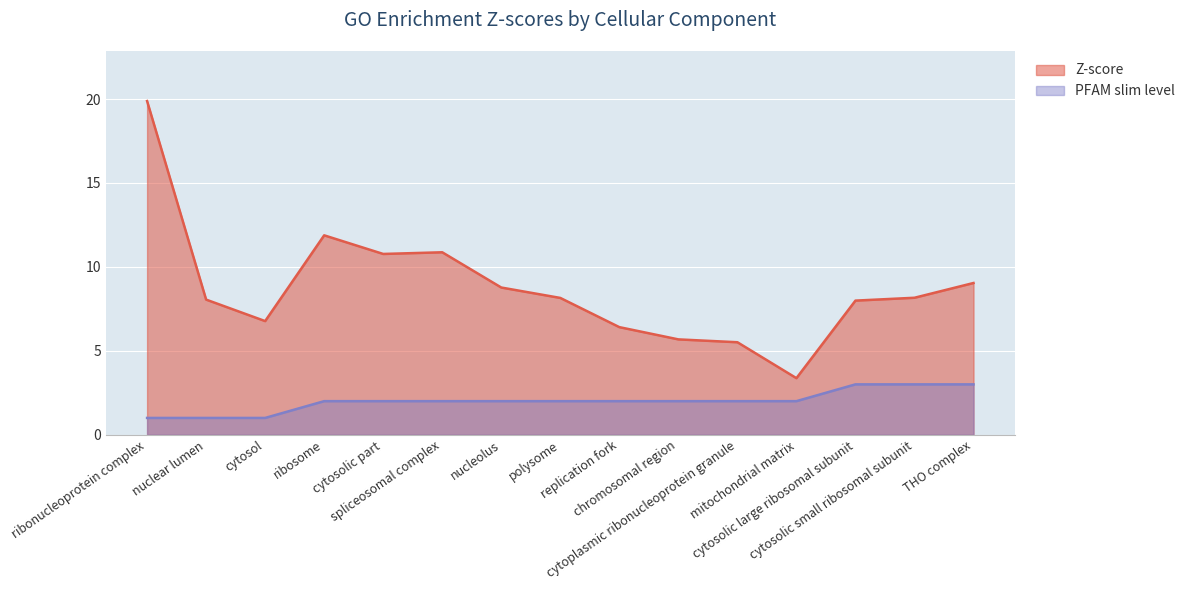

What is the spread (max minus min) of values at polysome?

6.2